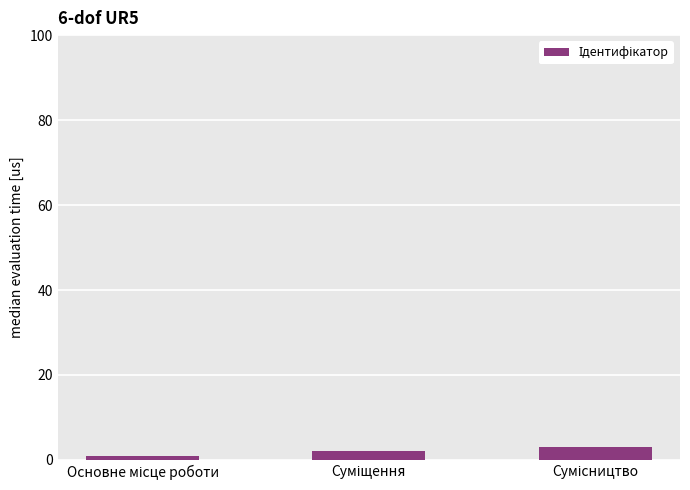

What is the difference between the maximum and second lowest values?

1